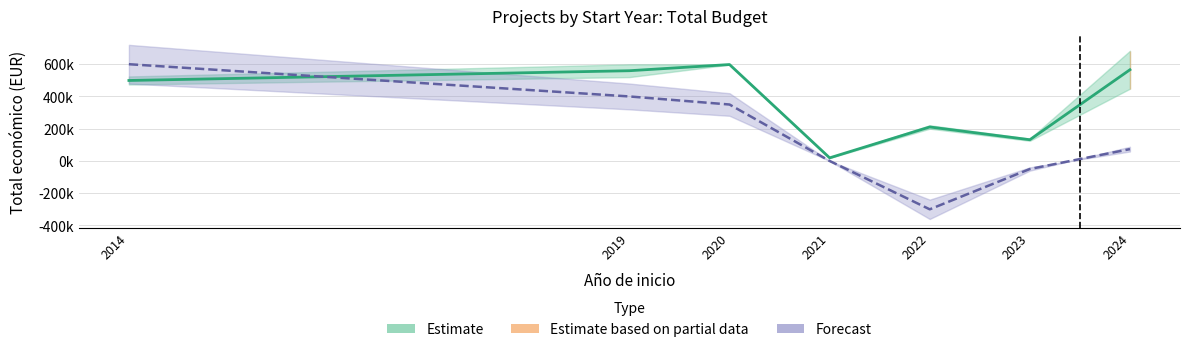

What is the highest value of the Total económico series?

706697